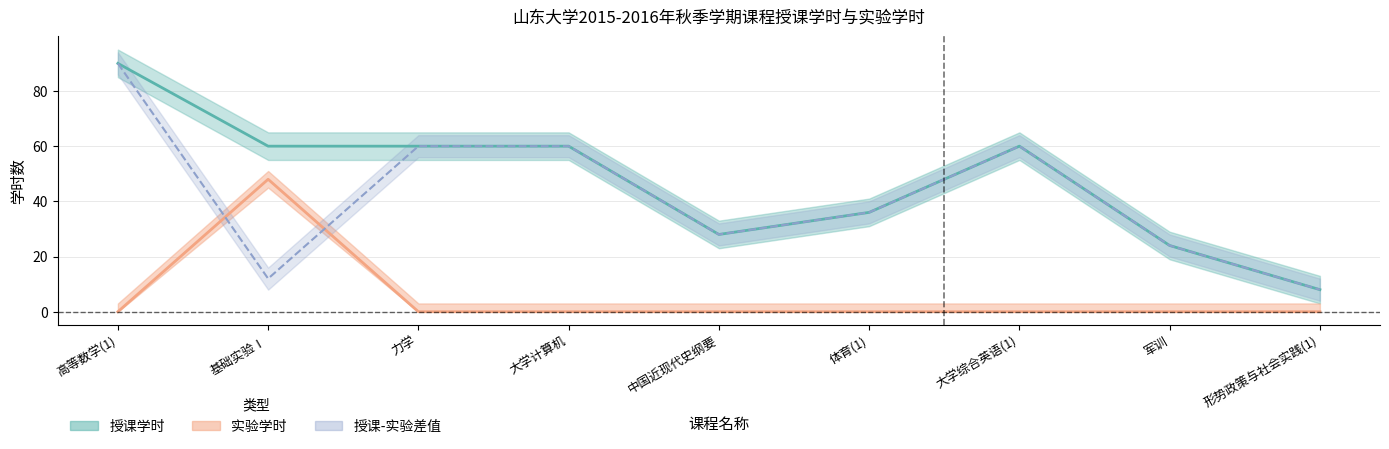

Where is the first local maximum for 授课学时?

大学综合英语(1)